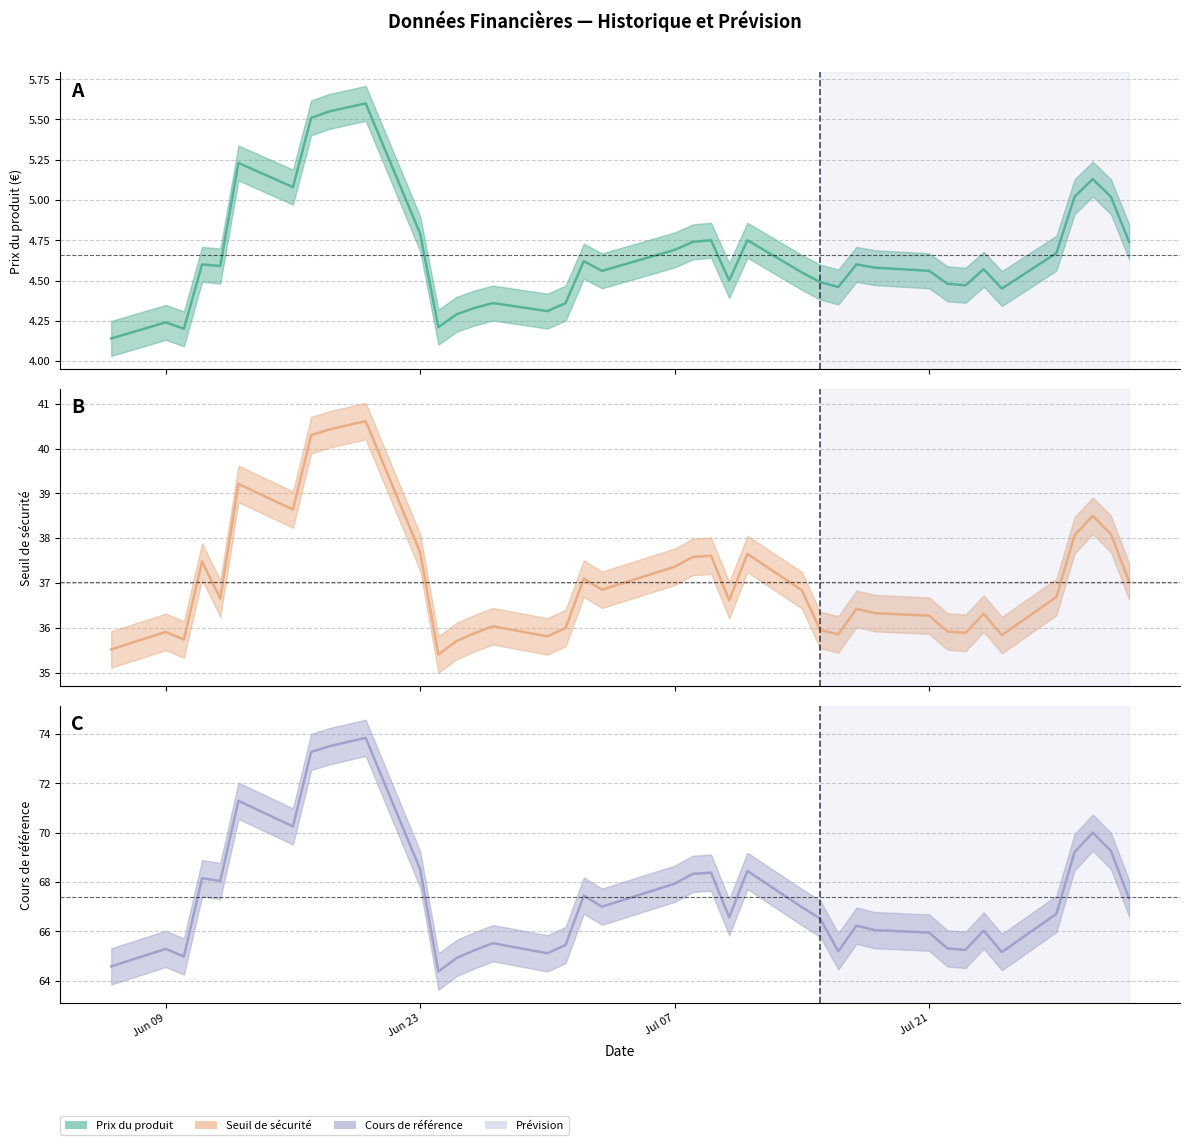

List the series in order of their overall mean, highest first.

Cours de référence, Seuil de sécurité, Prix du produit